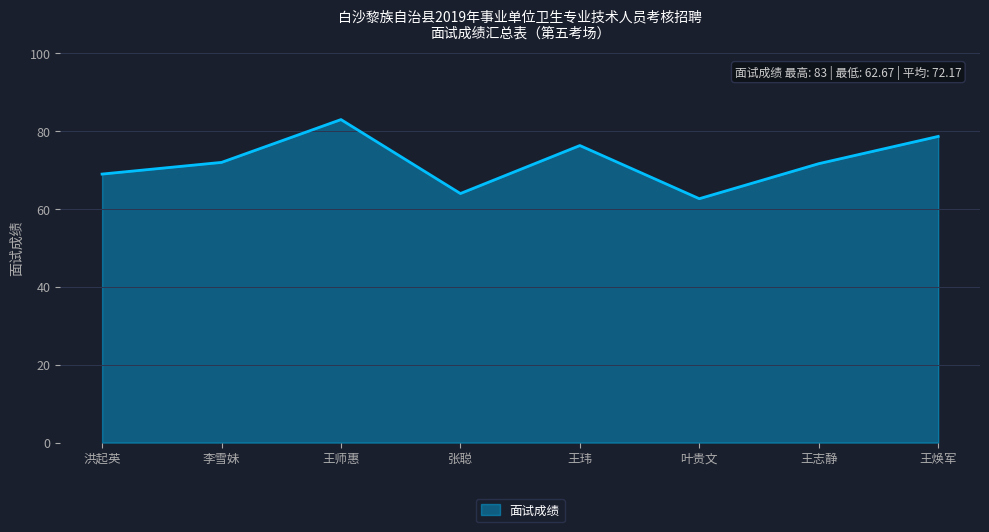

The chart shows a value of 64.0 at 张聪. True or false?

True